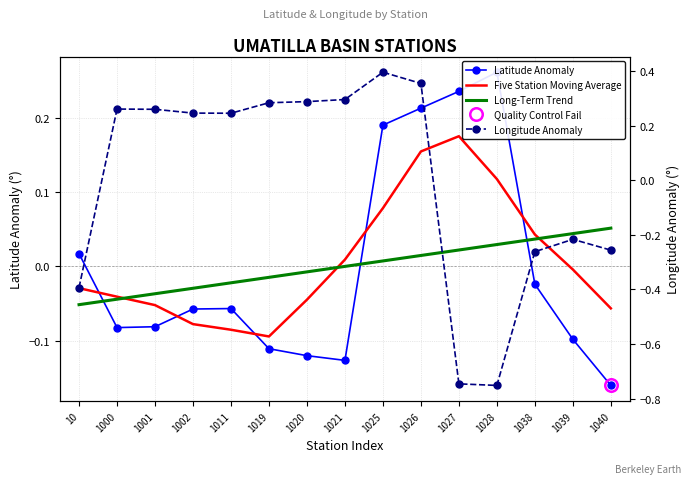

Where is the first local maximum for Longitude Anomaly?

1000